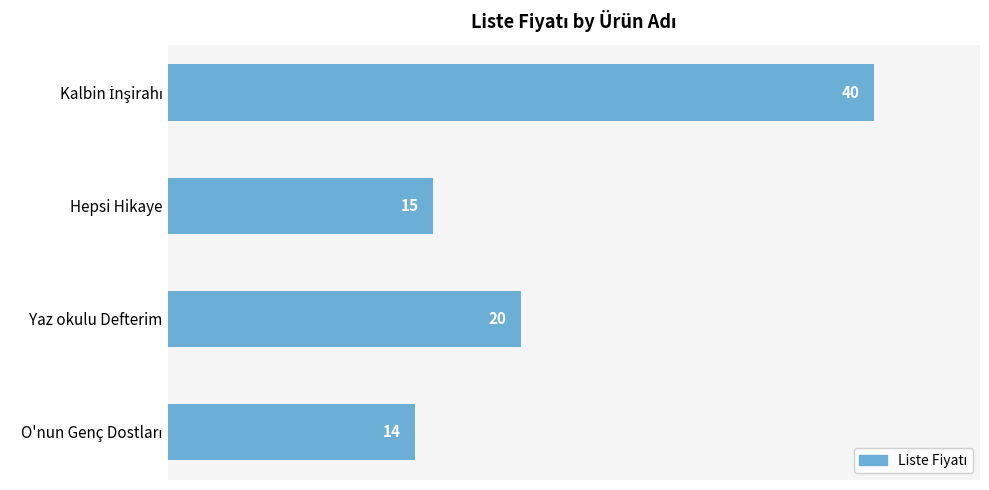

Does the chart contain any negative values?

No